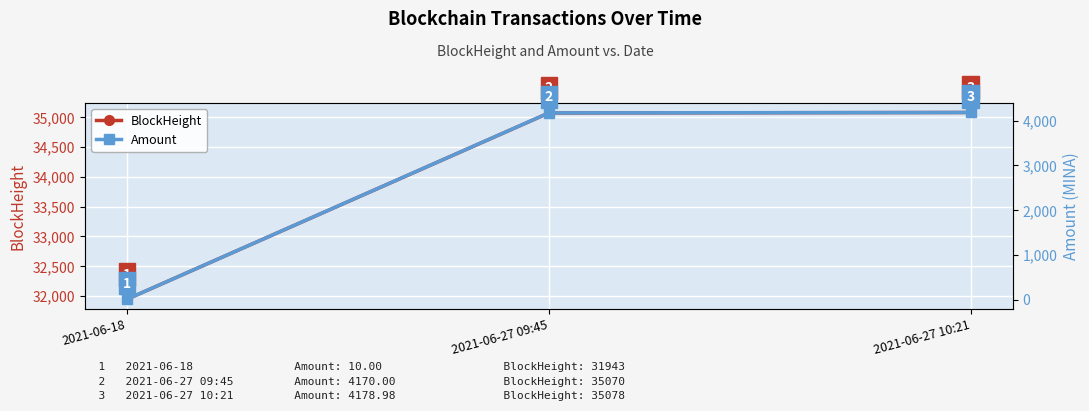

The Amount series shows 4170.0 at 2021-06-27 09:45. True or false?

True